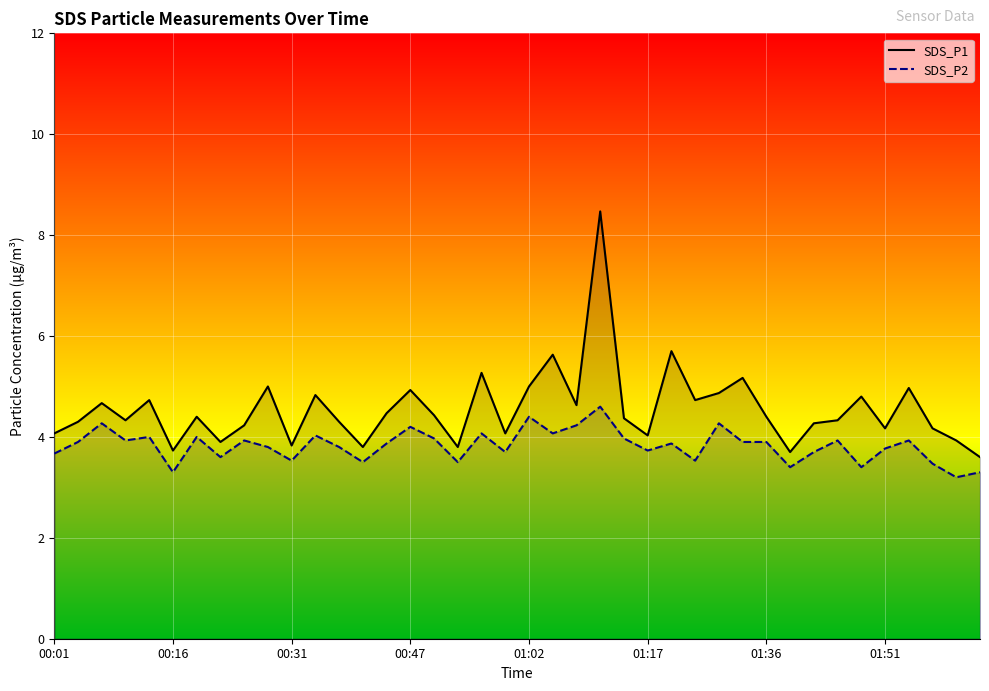

Which series has the largest total across all categories?

SDS_P1